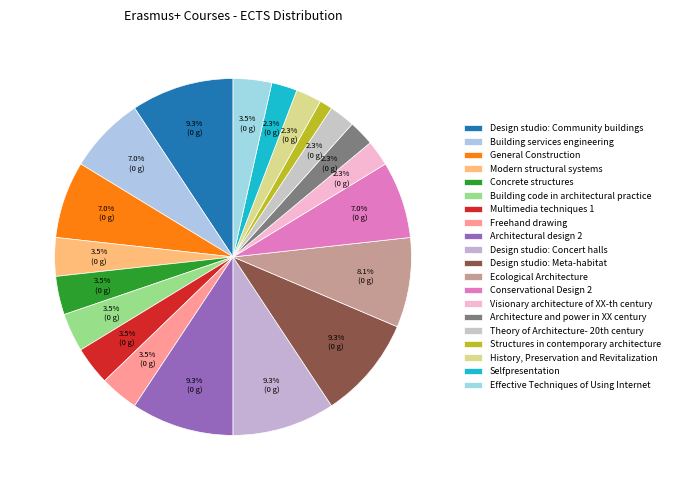

The Ecological Architecture slice represents 2% of the pie. True or false?

False